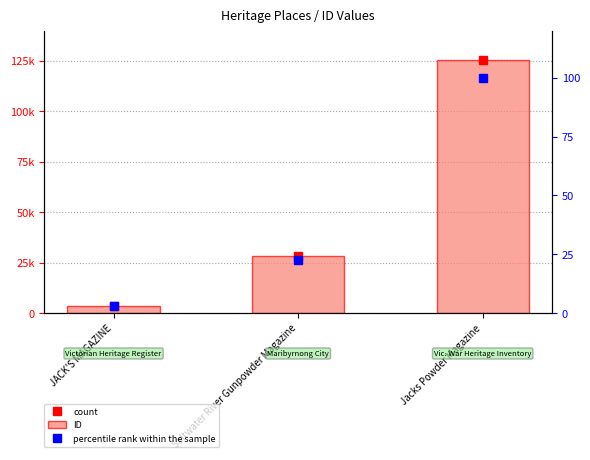

What is the difference between the second highest and minimum values in the ID series?

24603.0